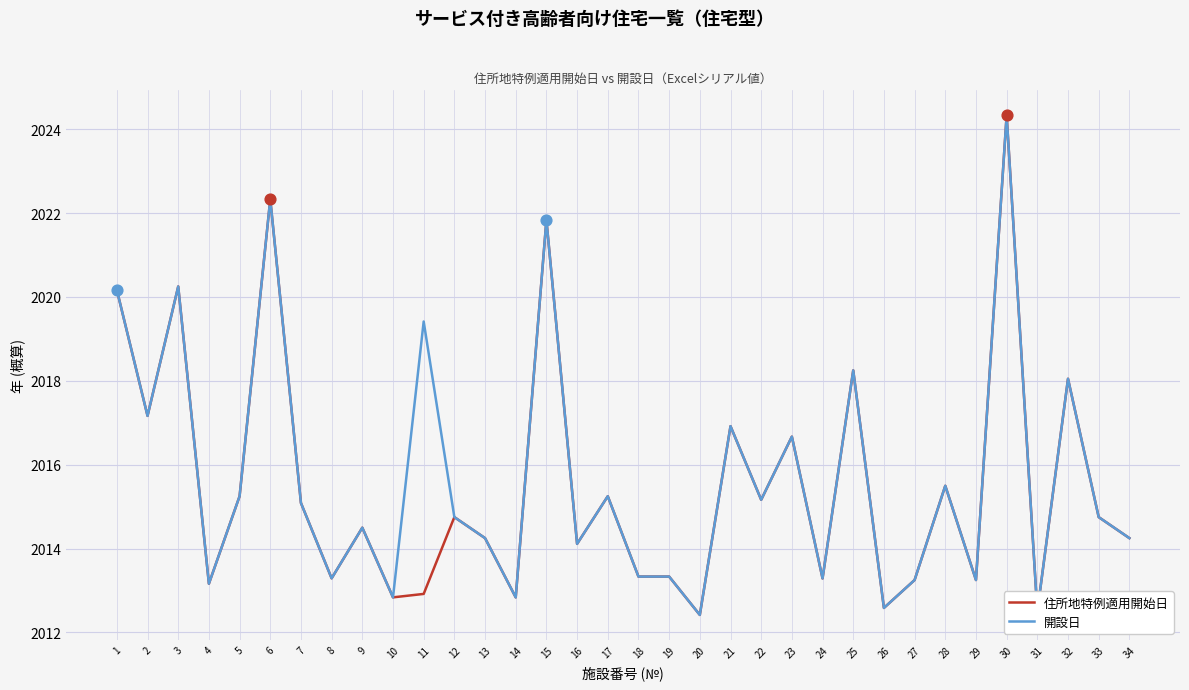

Is the value of 開設日 at 29 greater than the value of 住所地特例適用開始日 at 25?

No